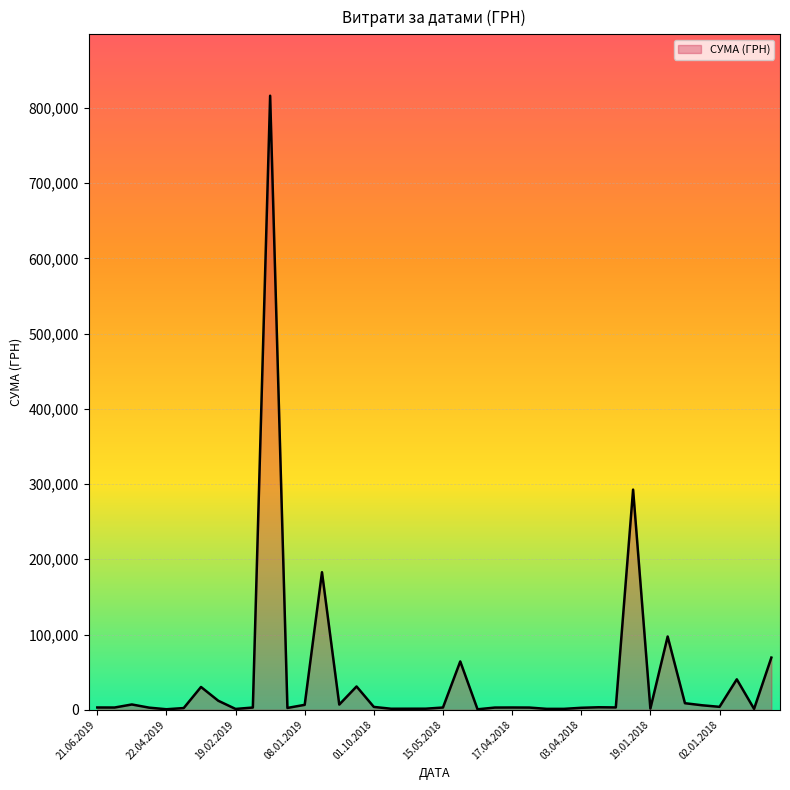

What is the maximum value shown in the chart?

816174.9